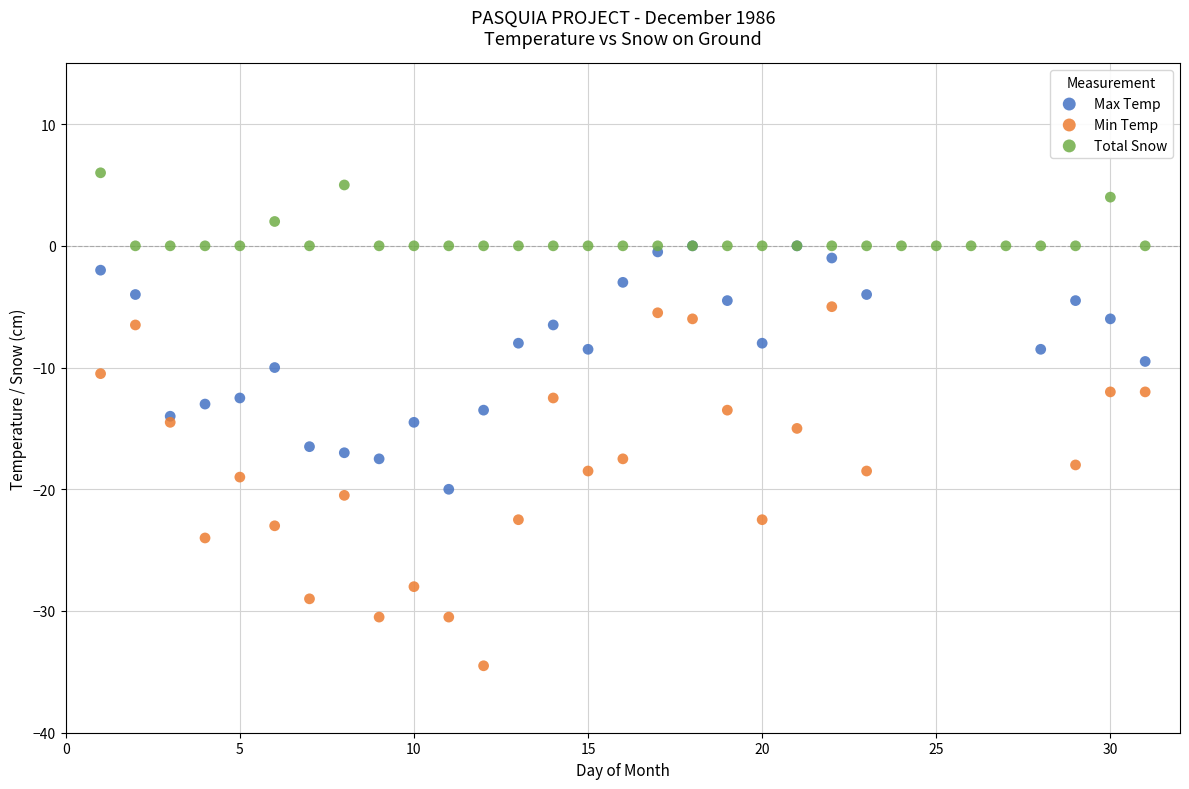

Which series has the widest spread of Y values?

Min Temp